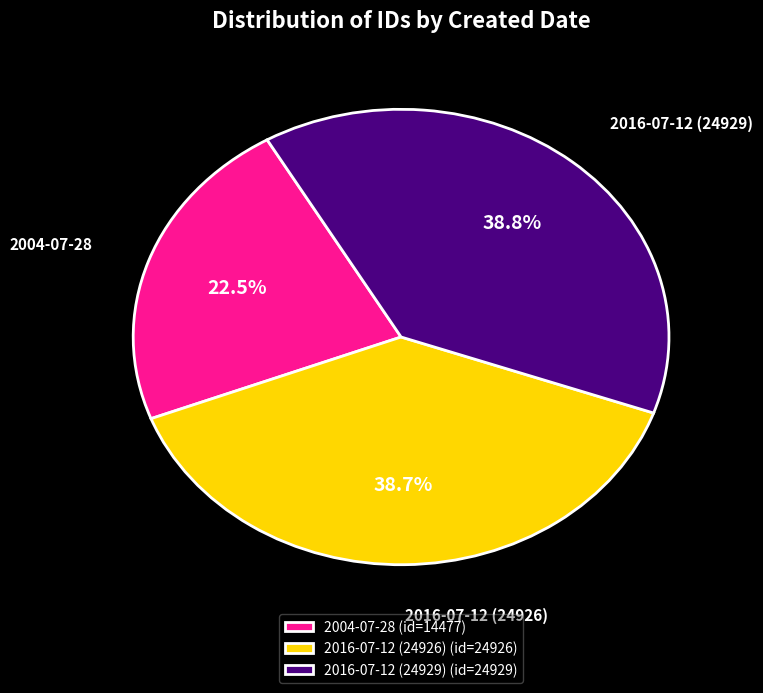

What is the smallest slice in the pie chart?

2004-07-28